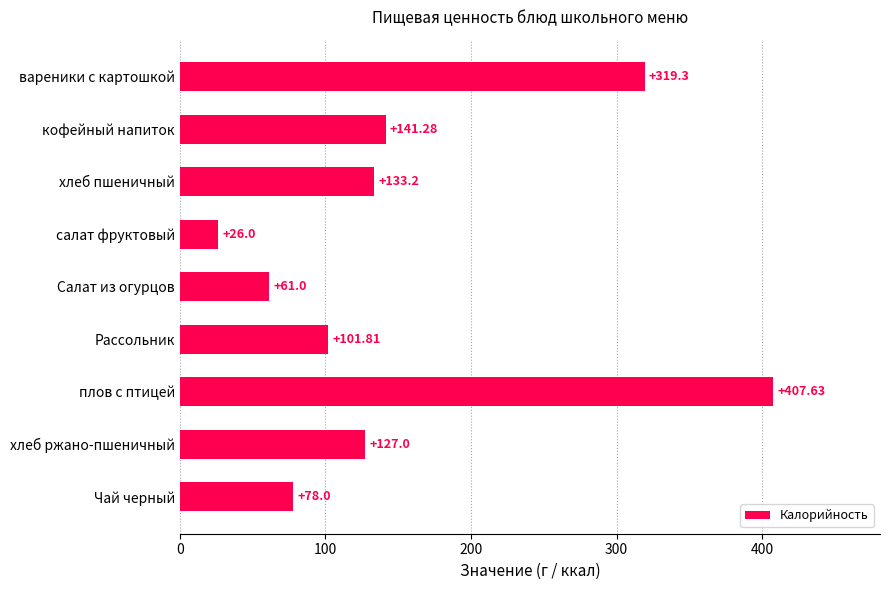

What is the sum of the values at хлеб пшеничный and хлеб ржано-пшеничный?

260.2